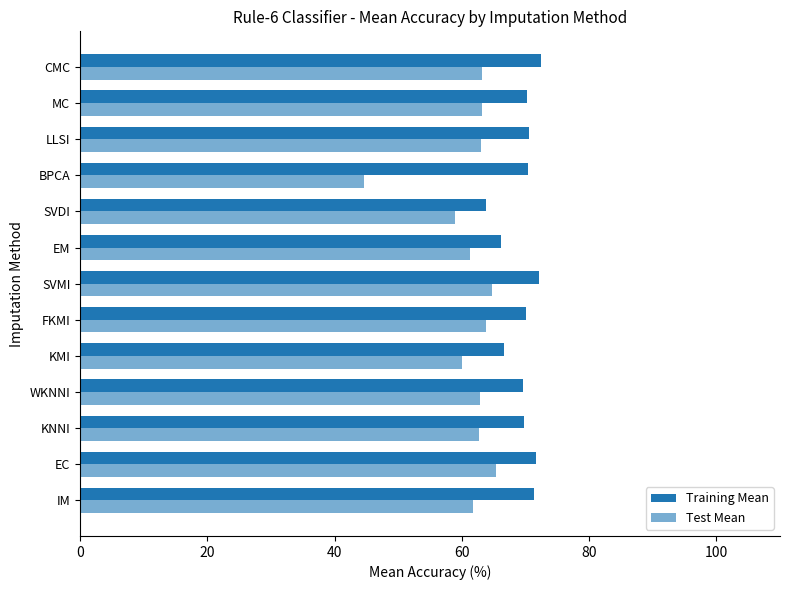

Which series has the widest spread of values?

Test Mean